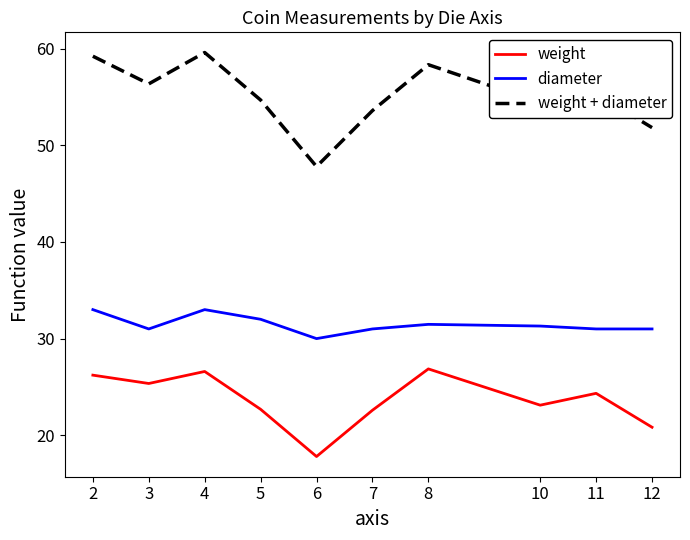

Which label corresponds to the smallest value in the chart?

6